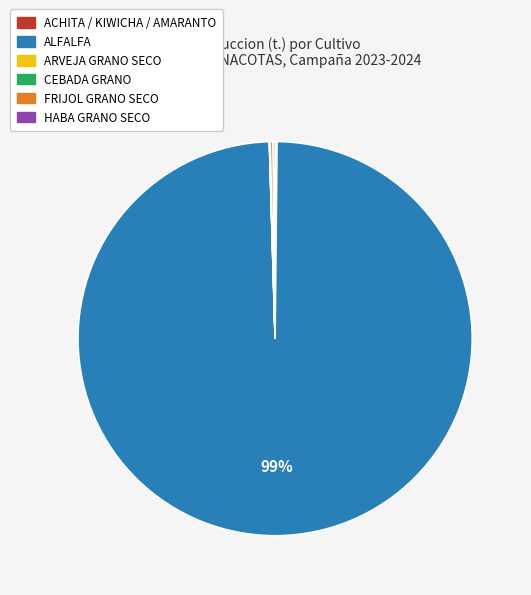

Is there a majority slice in this chart?

Yes